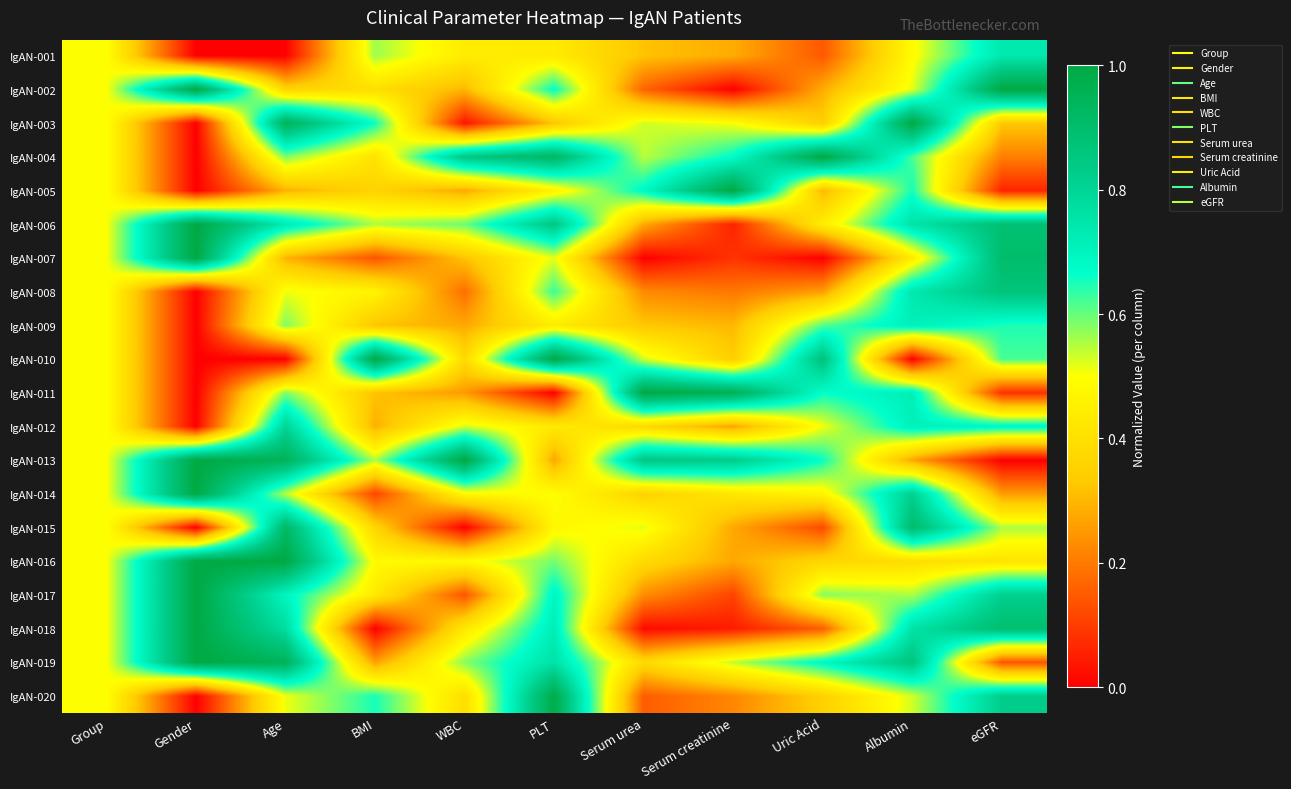

Between BMI and Age, which is larger?

BMI